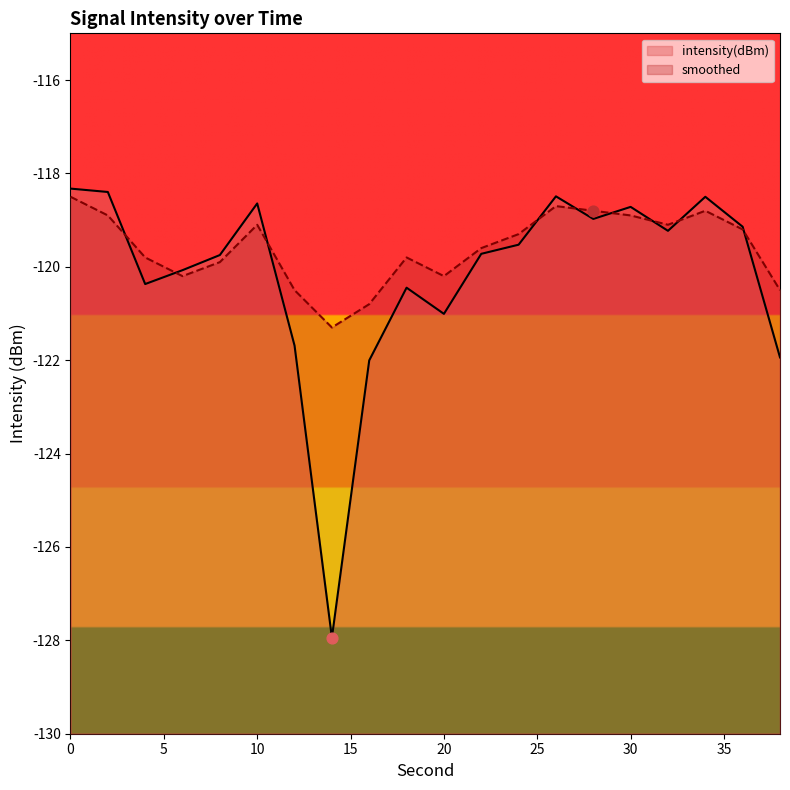

What is the total value across all series at 8?

-239.6